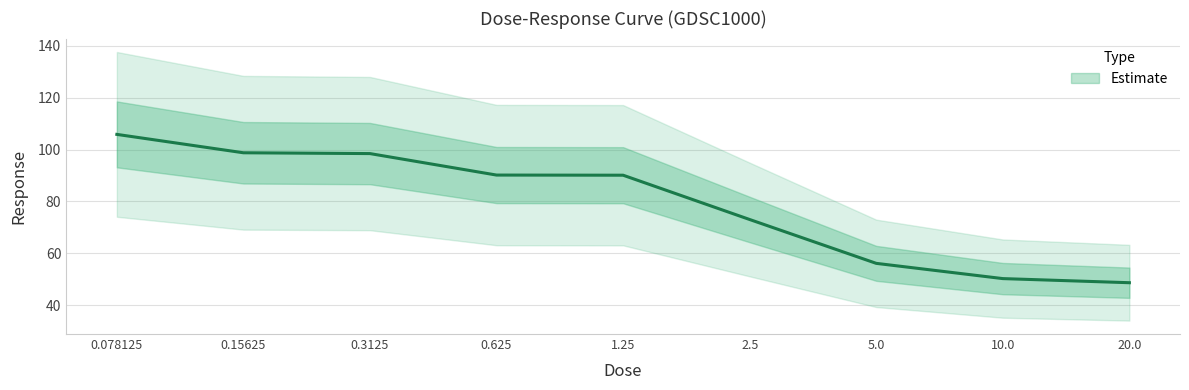

What is the ratio of the value at 0.625 to the value at 20.0?

1.9